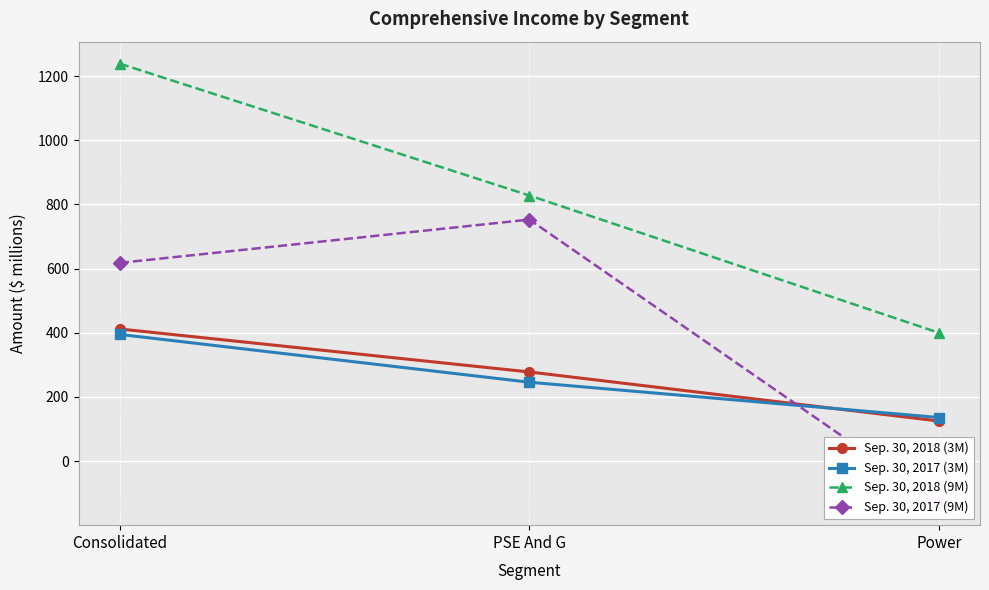

Is it true that Sep. 30, 2017 (9M) equals 202 at PSE And G?

False